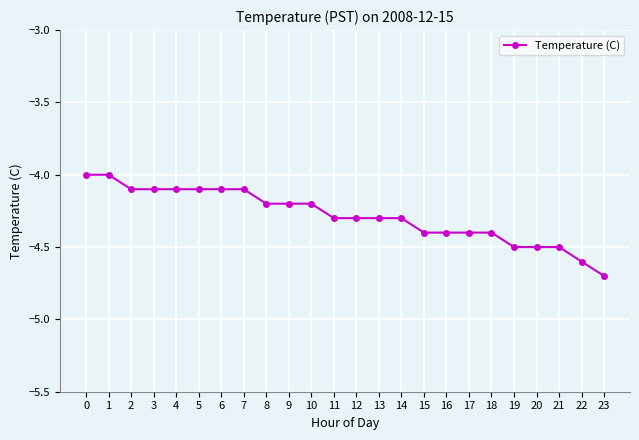

How many series are shown in this chart?

1